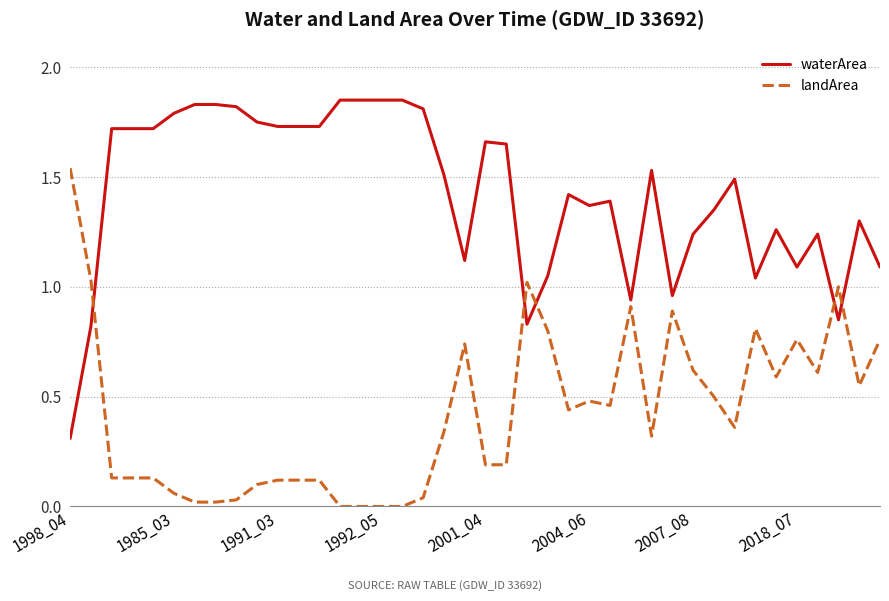

List the series in order of their peak value, highest first.

waterArea, landArea